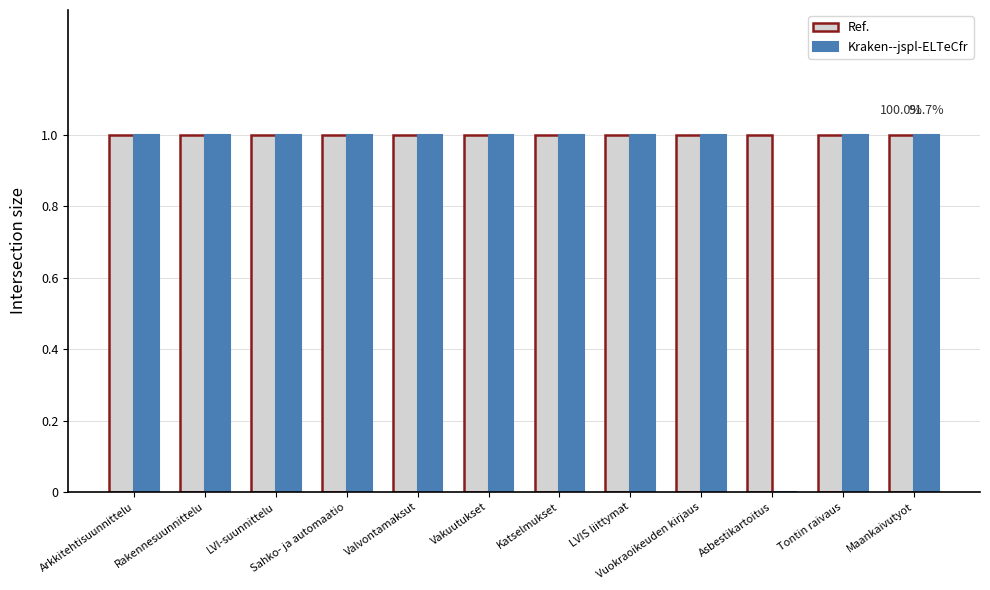

What is the sum of all Ref. values?

12